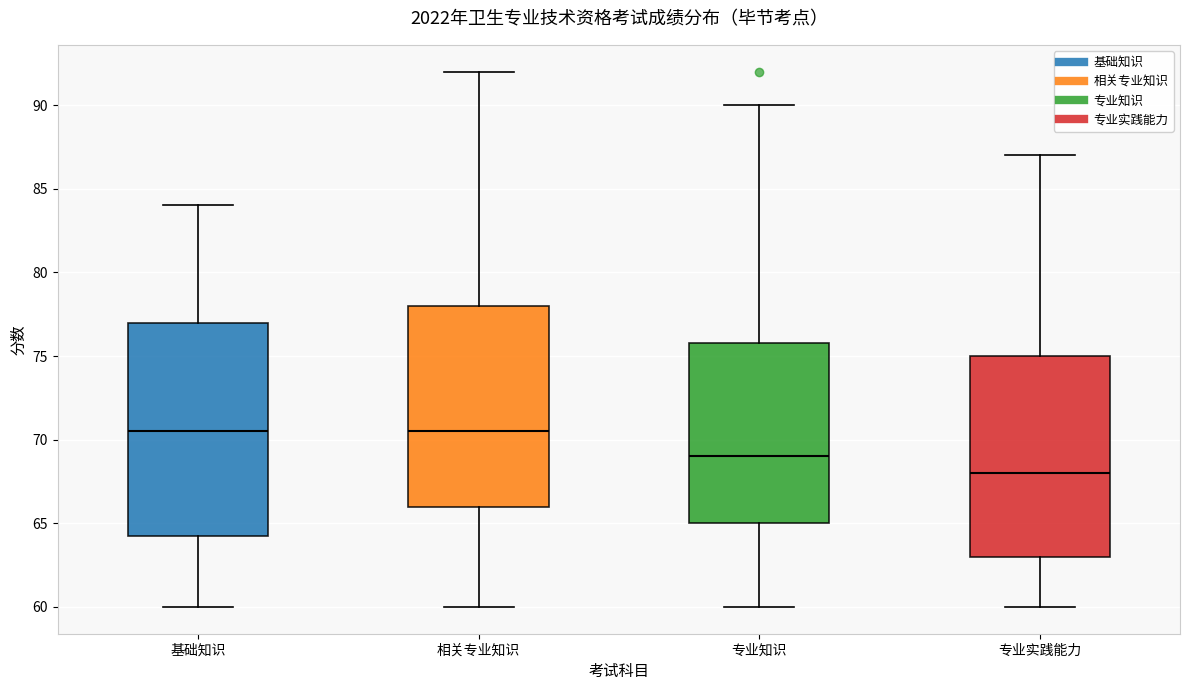

Where is the upper edge of the box for 相关专业知识 on the y-axis? The values are not printed on the chart, so give them approximately, as read against the axis.

78.0